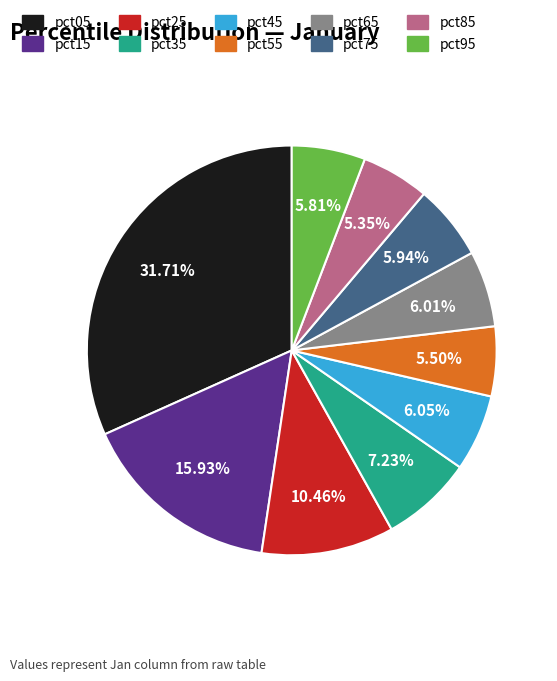

What is the ratio of the value at pct05 to the value at pct25?

3.0